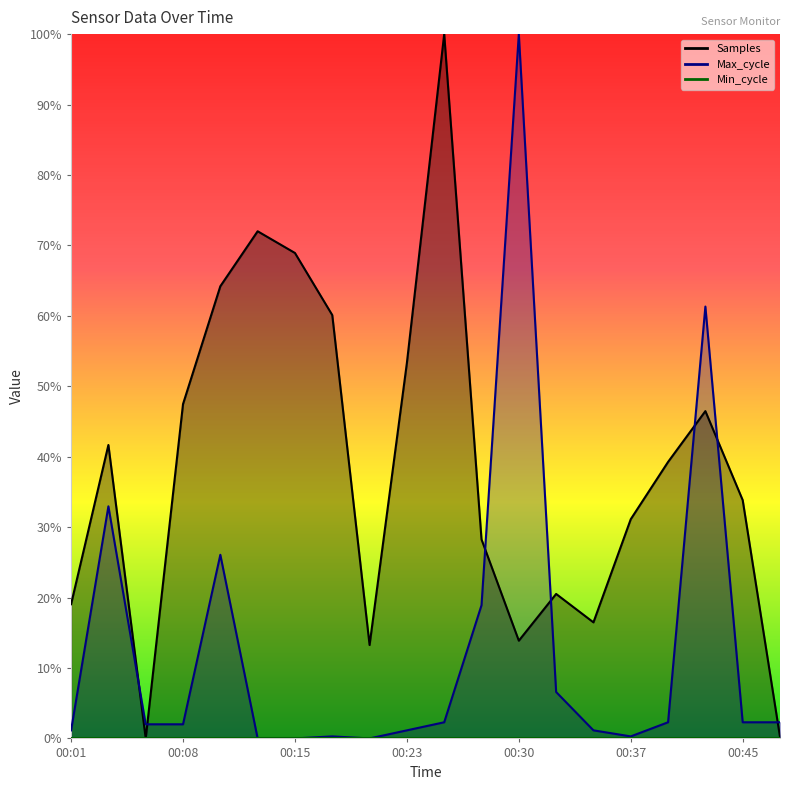

After their last crossing, which series has the higher values: Max_cycle or Samples?

Max_cycle